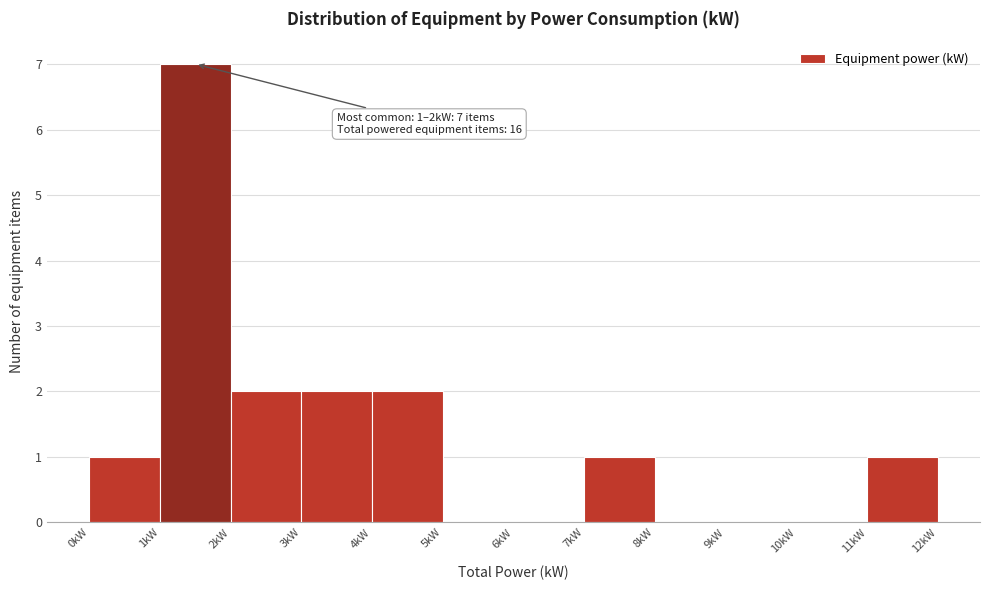

Which range on the x-axis has the tallest bar?

1 to 2